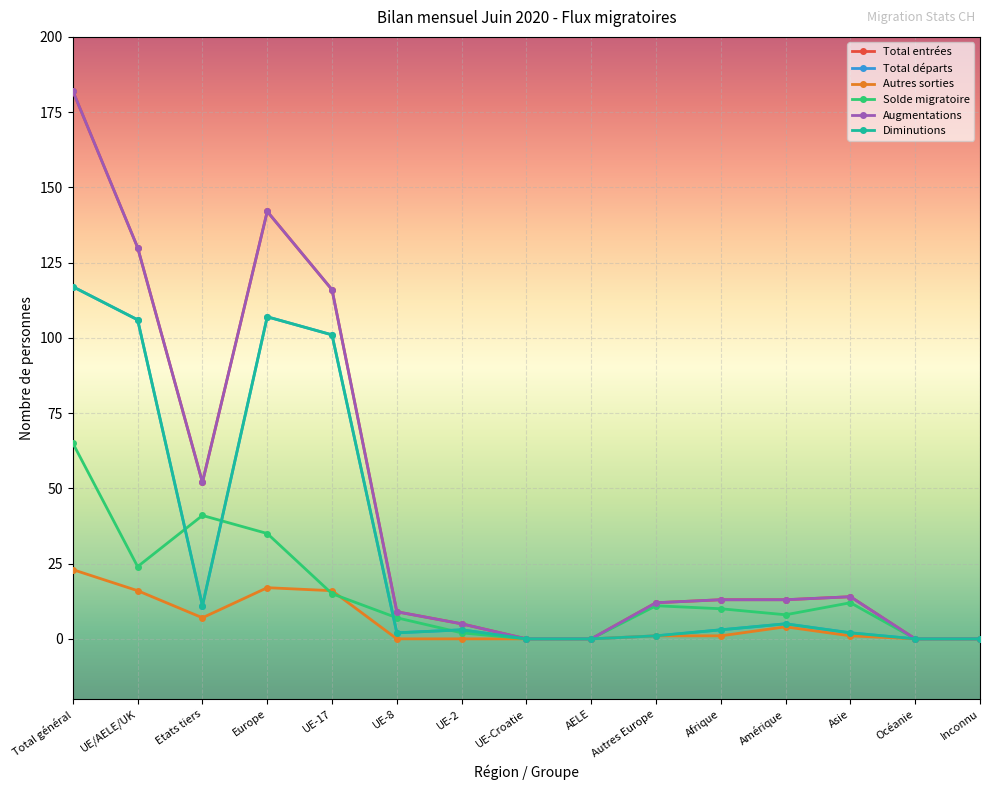

What is the maximum value shown in the chart?

182